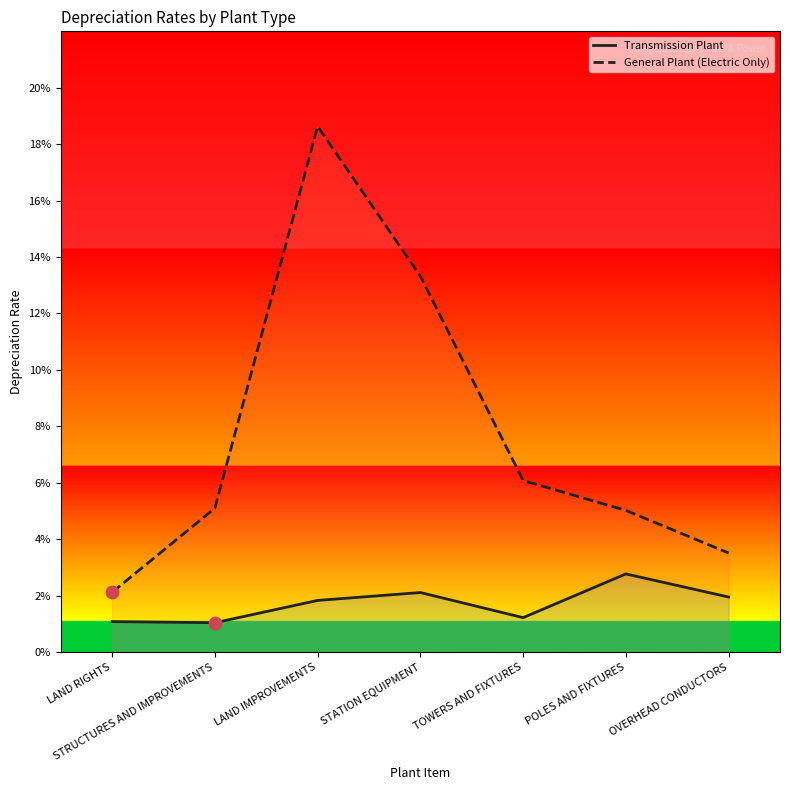

Which series has the largest total across all categories?

General Plant (Electric Only)